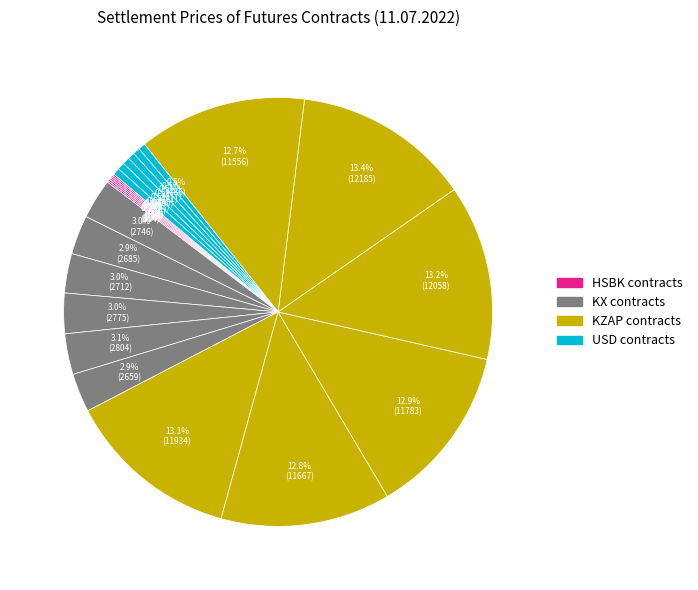

Which slice is the smallest?

HSBK-7.22